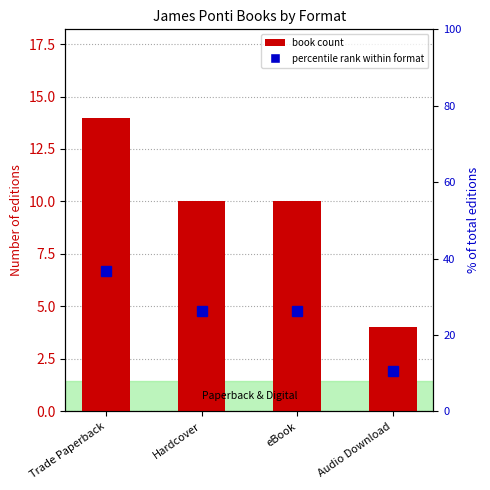

What is the value of the book count bar at the 2nd from the left?

10.0